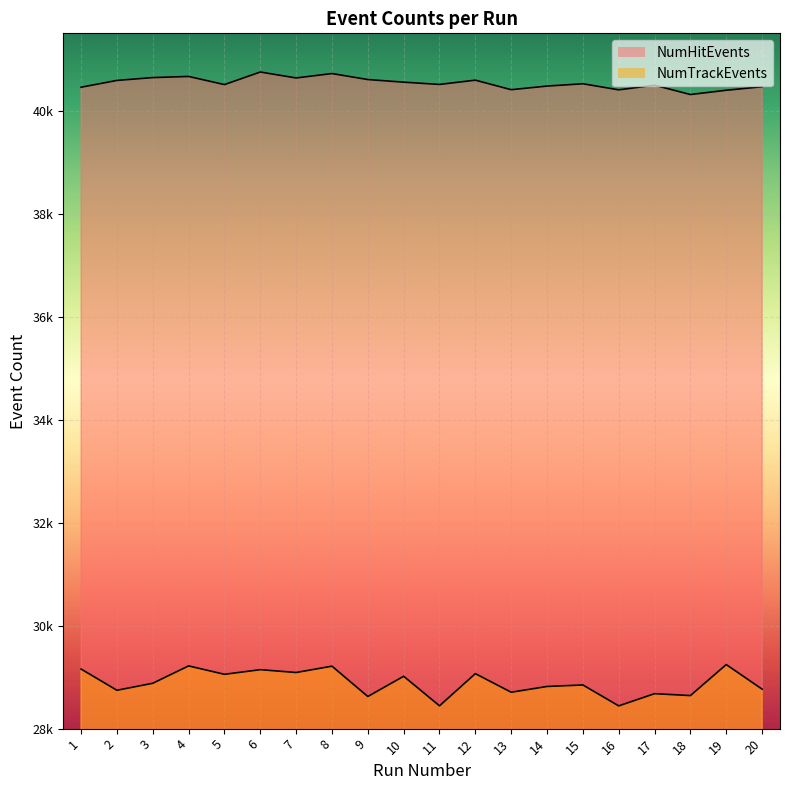

Is the value of NumHitEvents at 1 greater than the value of NumTrackEvents at 7?

Yes